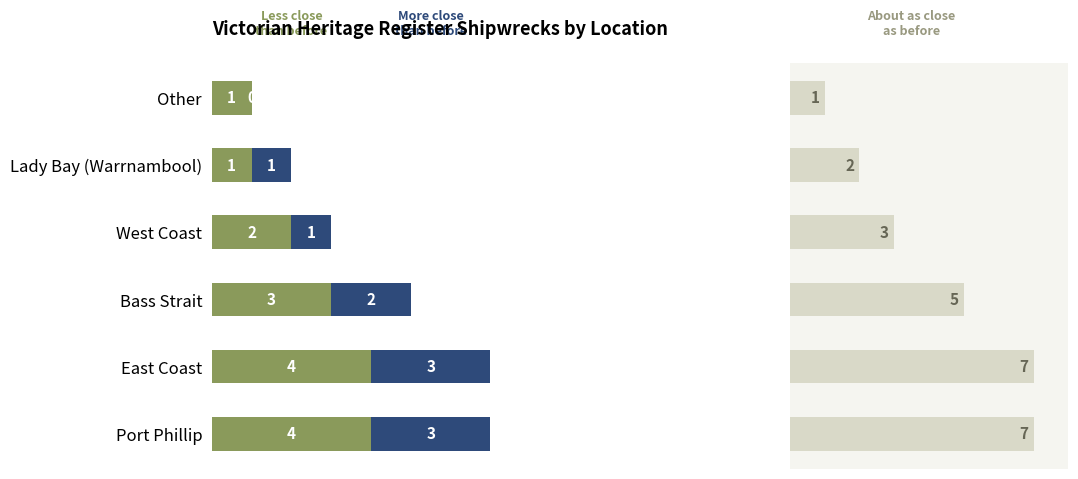

What is the sum of the Less close than before values at Other and Bass Strait?

4